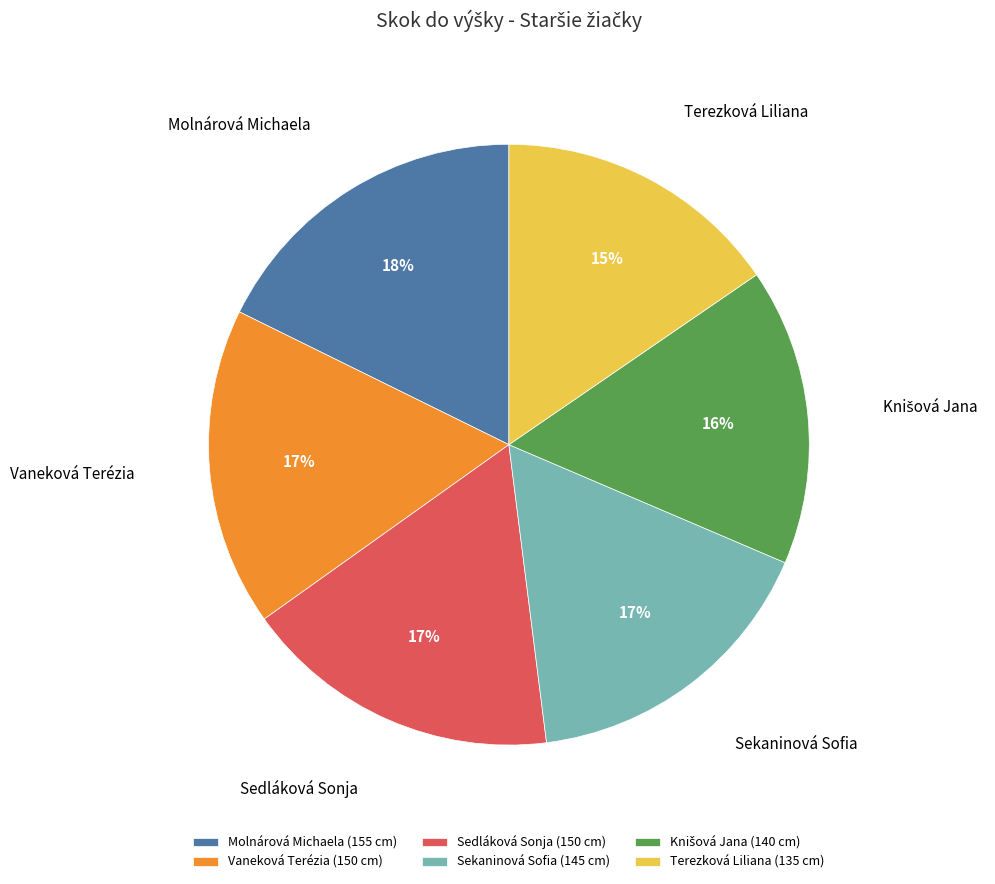

Is Vaneková Terézia the majority of the pie?

No